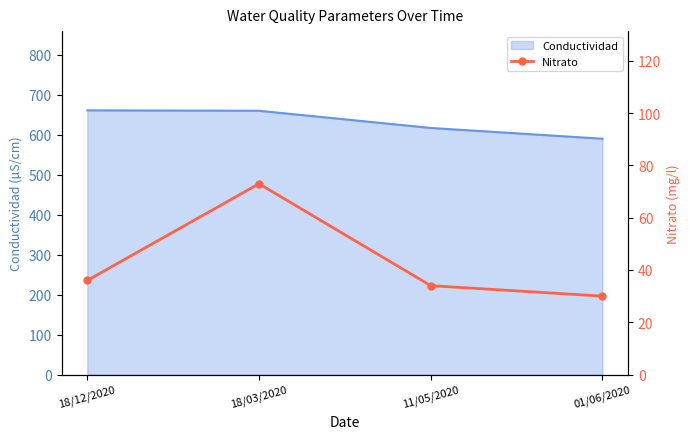

What position from the left is 11/05/2020?

3